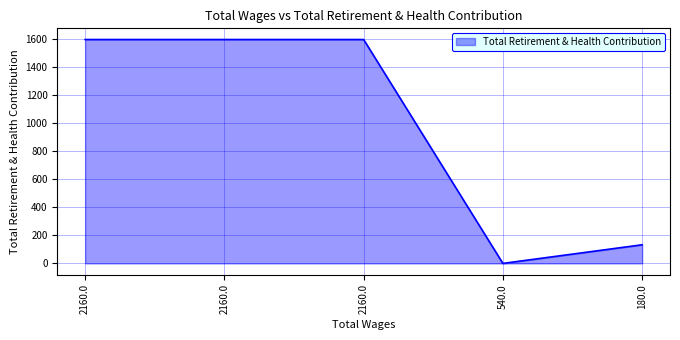

What is the average value?

986